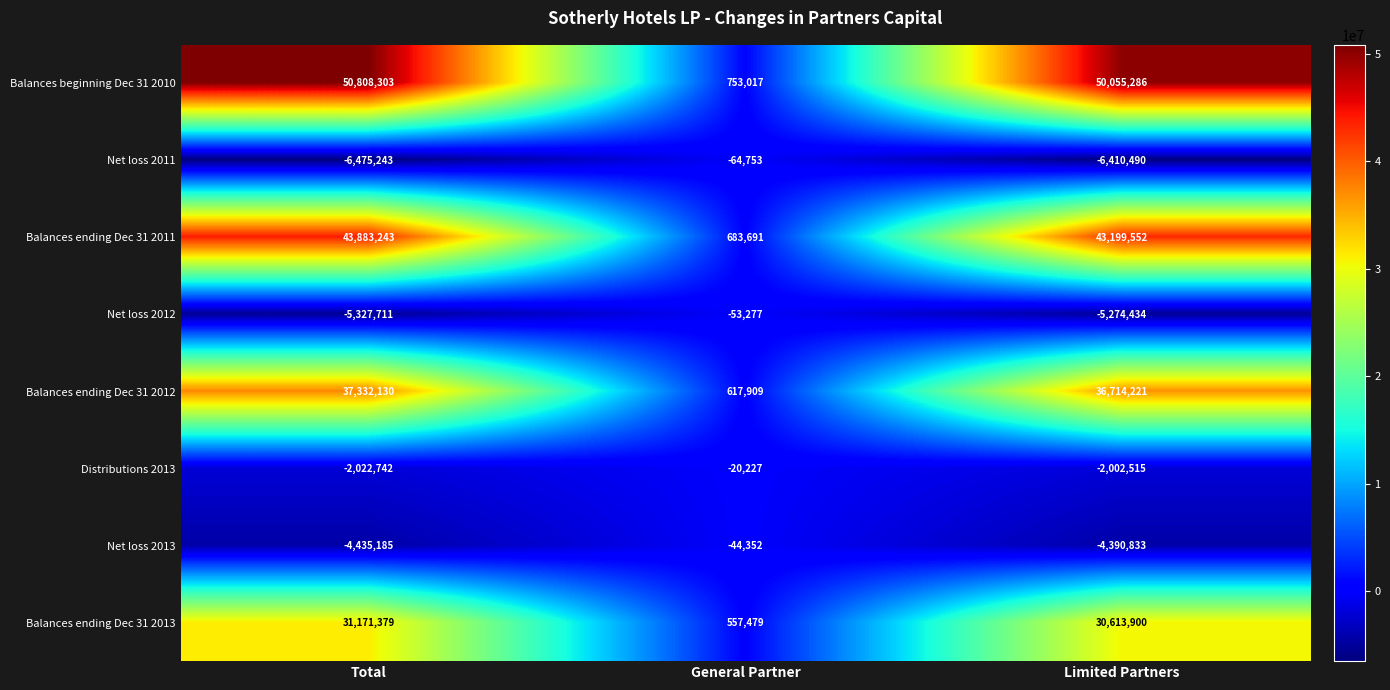

What is the sum of all Balances ending Dec 31 2011 values?

87766486